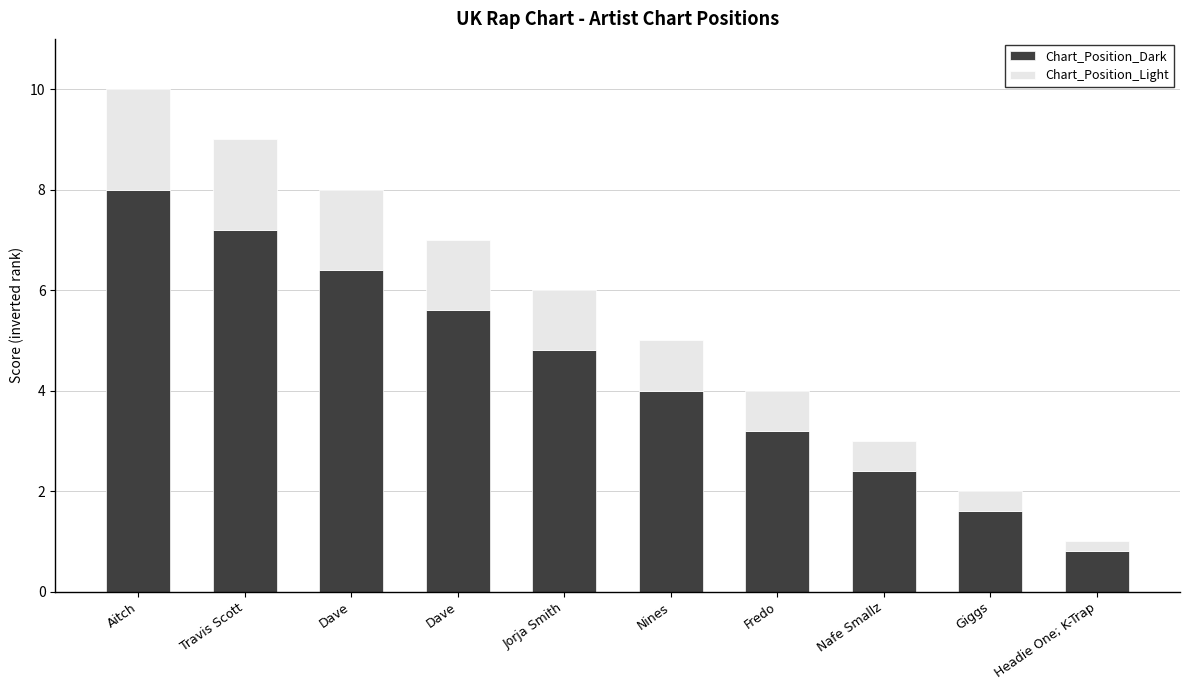

What are all the series names shown in the legend?

Chart_Position_Dark, Chart_Position_Light